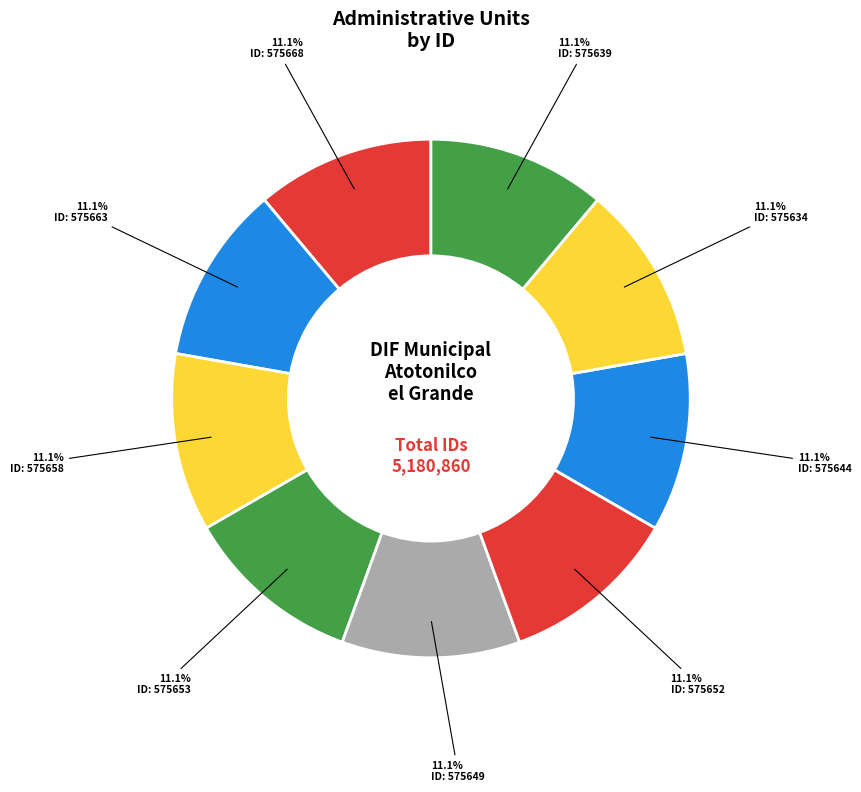

How many segments does this pie chart have?

9